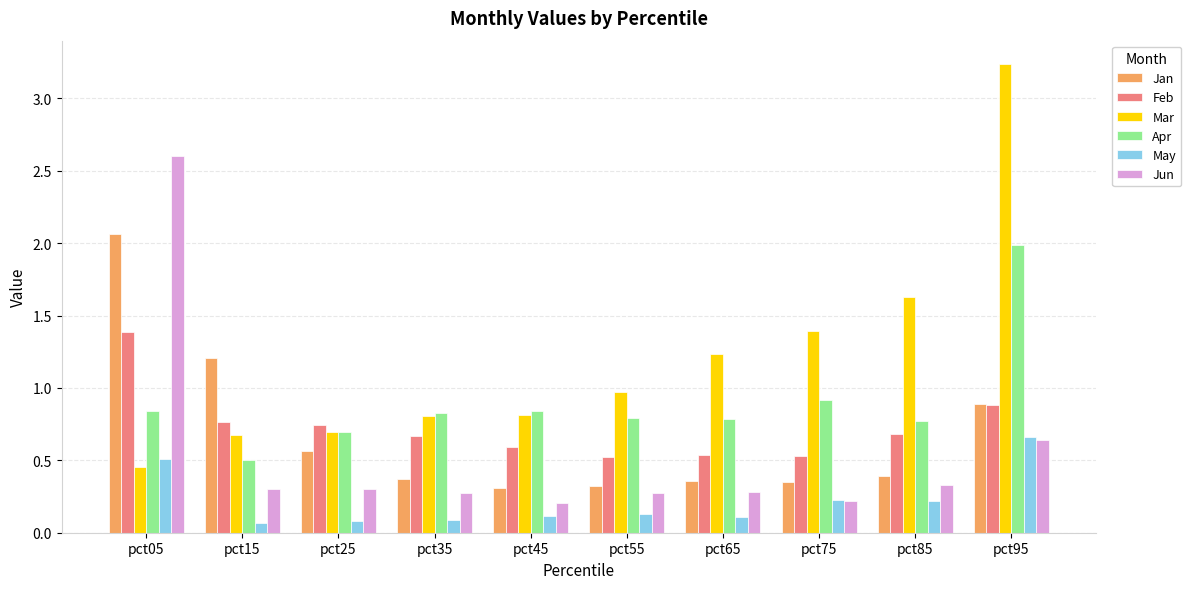

Which series has the largest range (max minus min)?

Mar